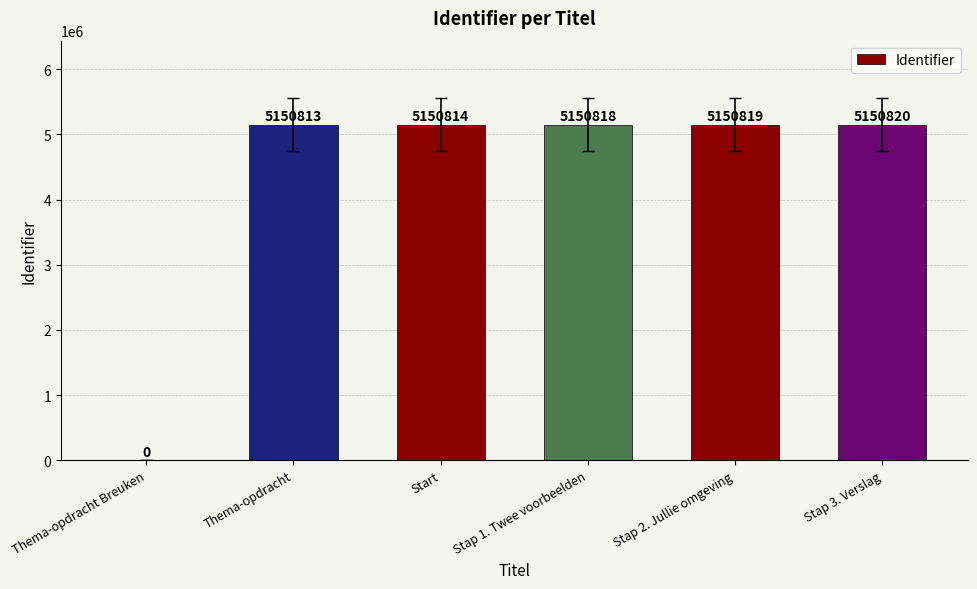

What value does the data have at Stap 1. Twee voorbeelden, to the nearest 10?

5150820